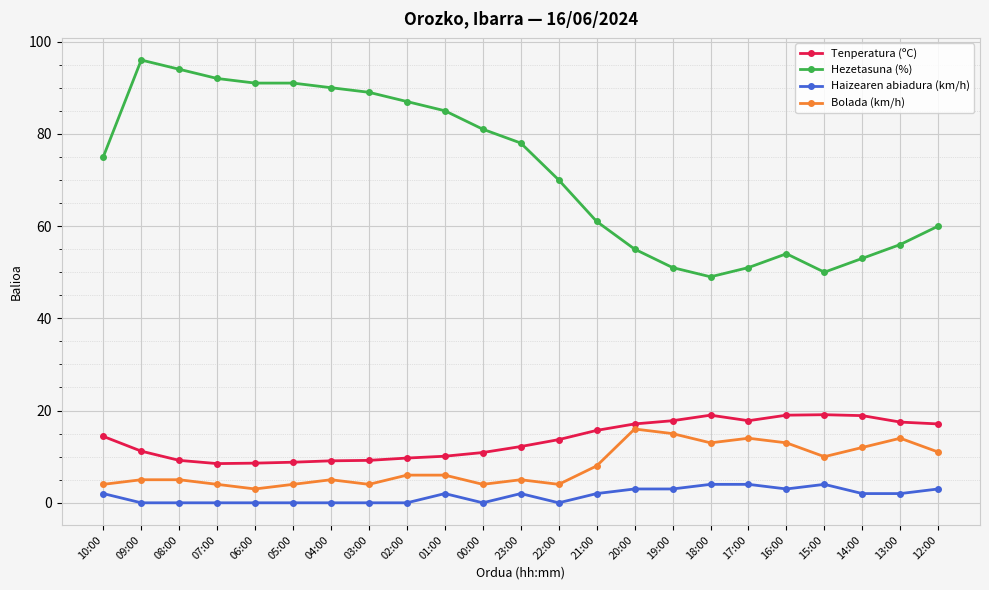

What is the spread (max minus min) of values at 07:00?

92.0